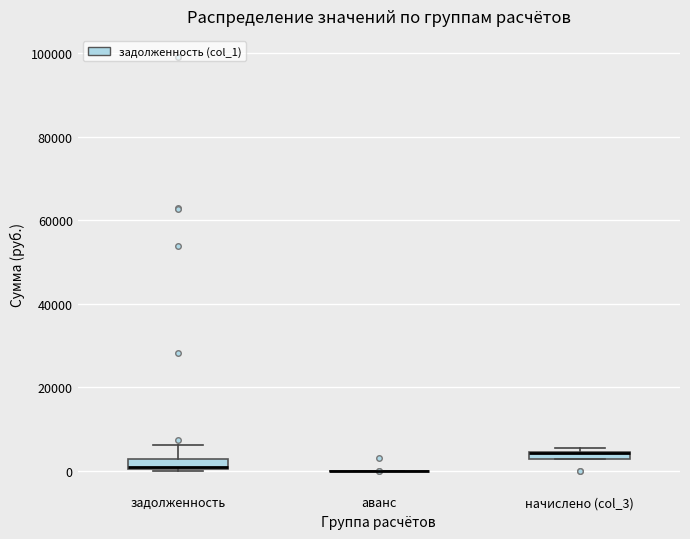

Where is the upper edge of the box for задолженность on the y-axis? The values are not printed on the chart, so give them approximately, as read against the axis.

2000